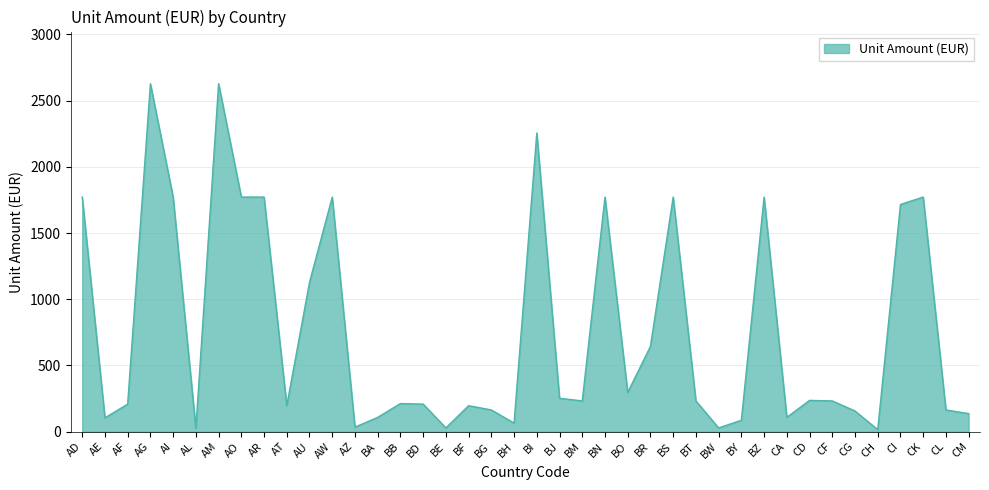

What is the change in value from AD to BE?

-1744